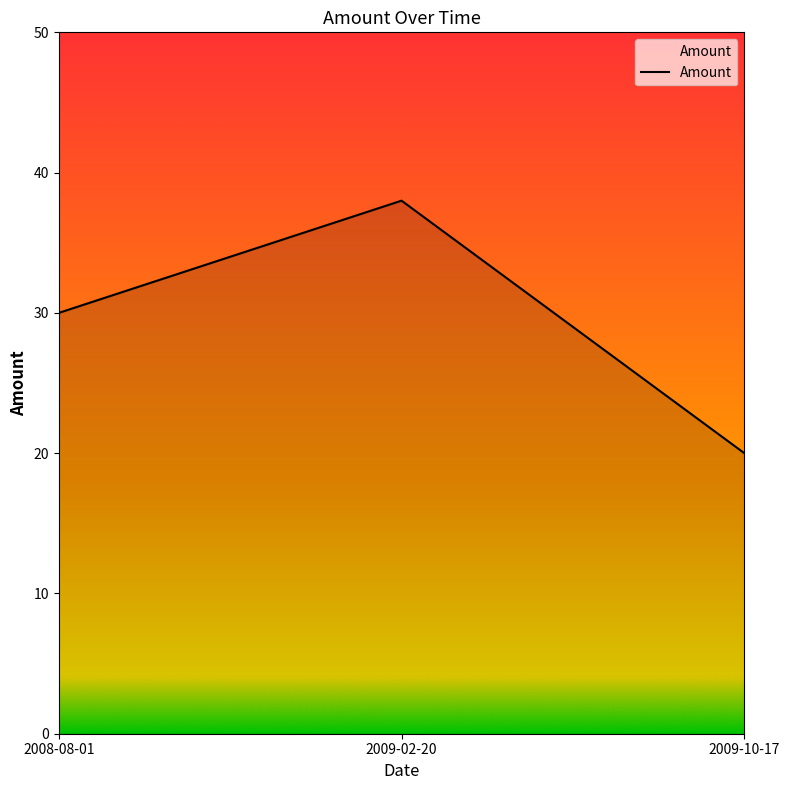

How many lines are shown in the chart?

1